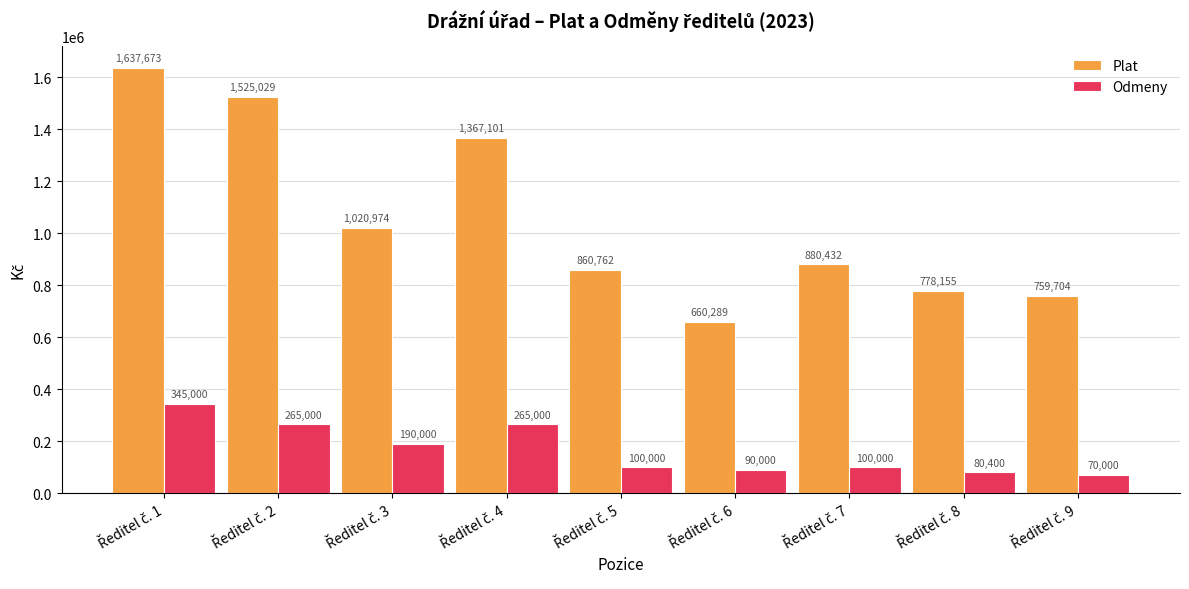

Count the number of data series in this chart.

2